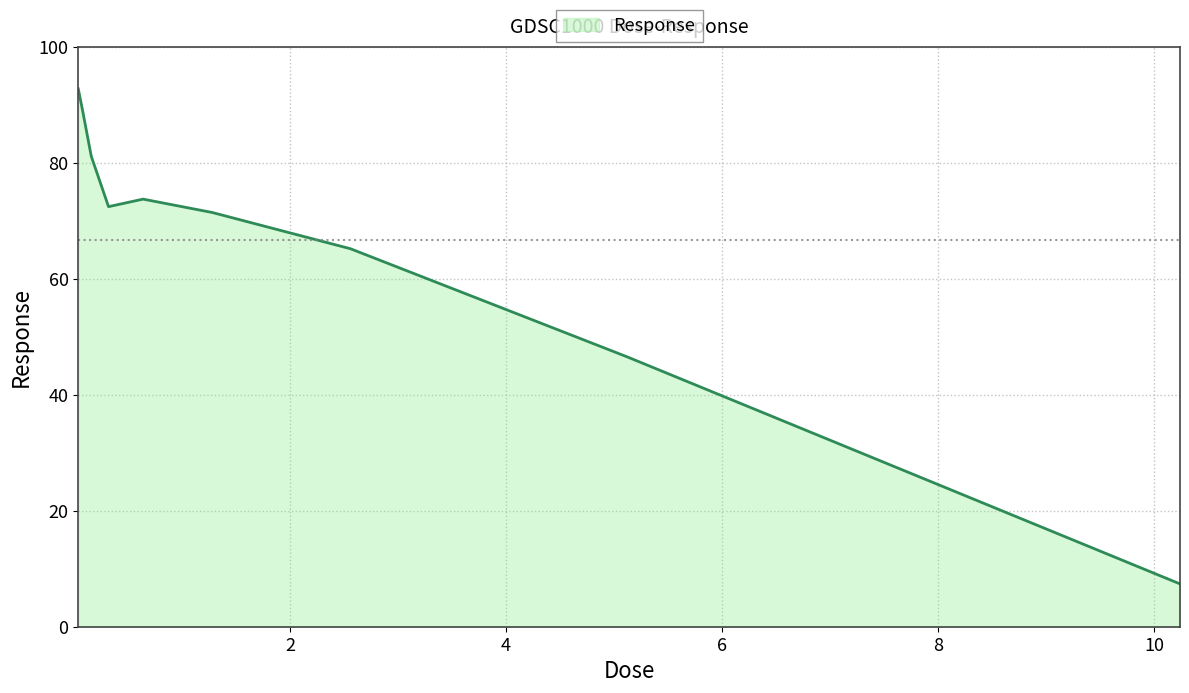

What is the smallest value displayed?

7.4